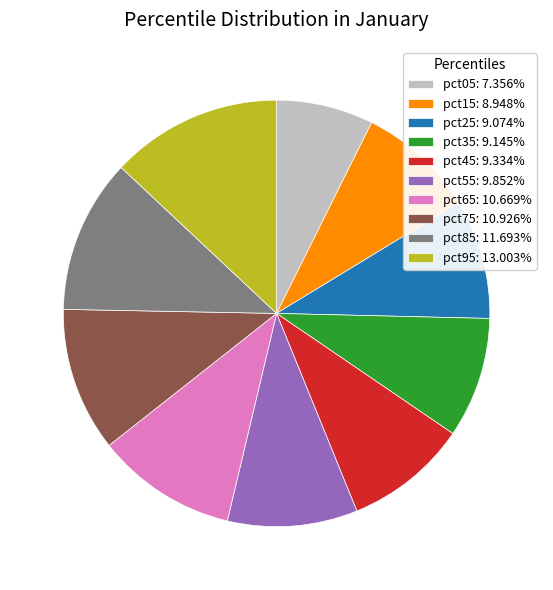

Combined, do pct95: 13.003% and pct15: 8.948% account for over 50%?

No